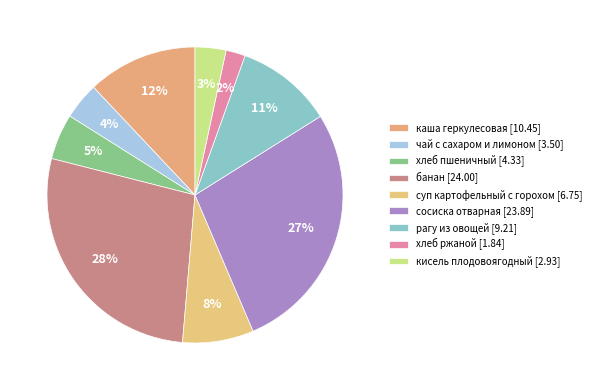

Is the sum of хлеб ржаной and банан greater than half?

No